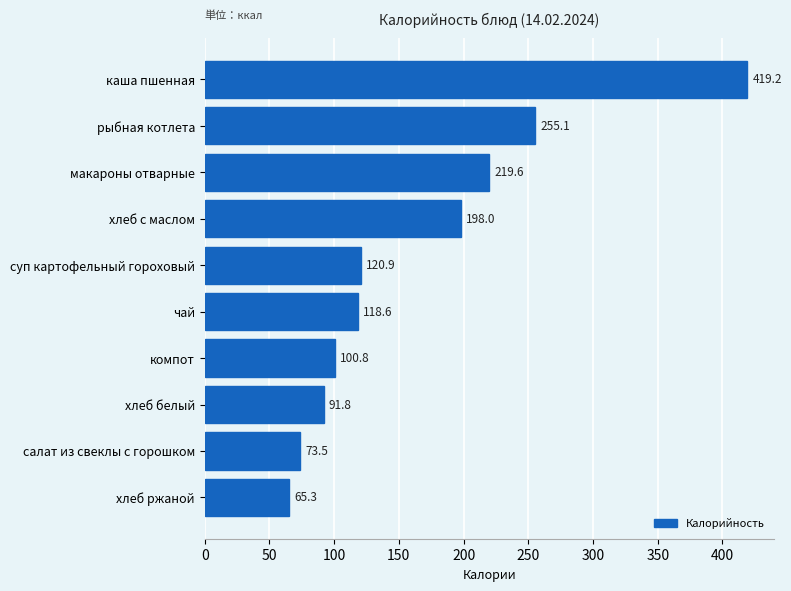

What is the difference between the maximum and minimum values?

353.9